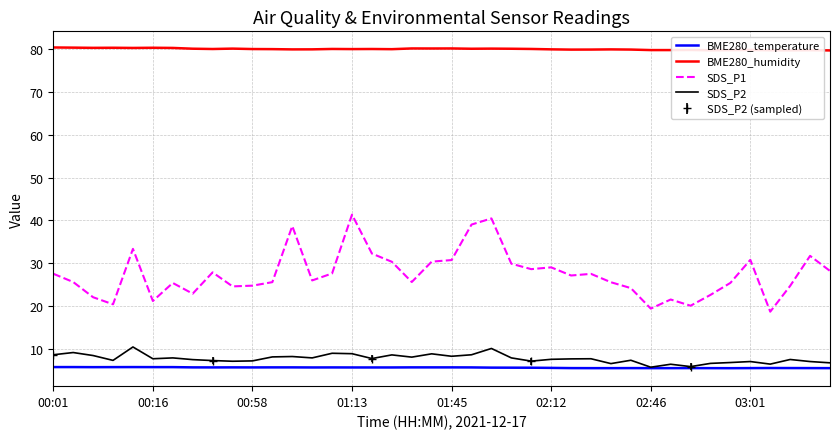

True or false: SDS_P1 and SDS_P2 cross at least once.

False